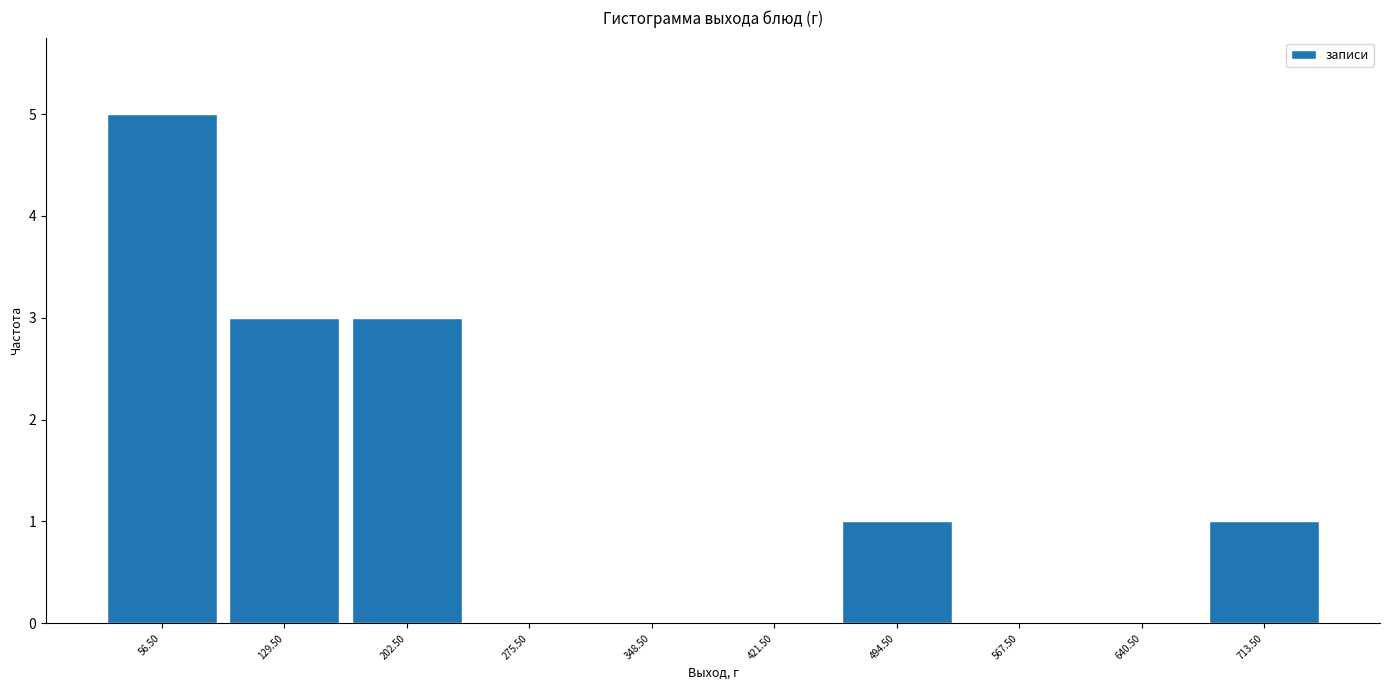

Which range on the x-axis has the tallest bar?

20 to 93